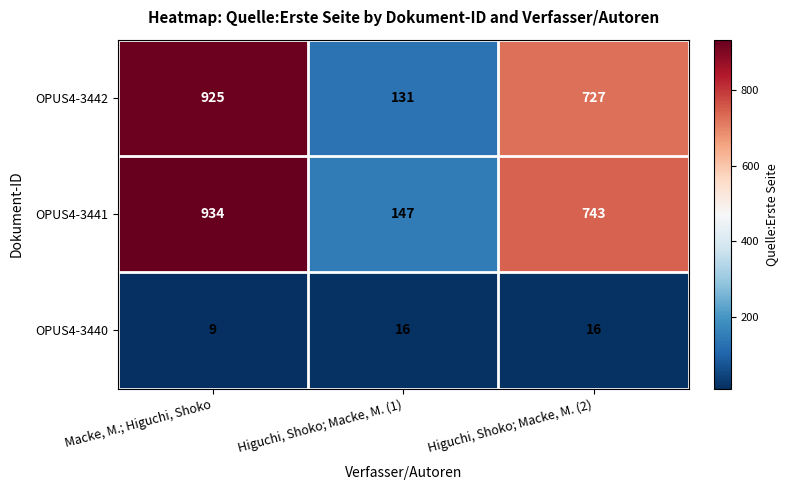

What is the maximum value for OPUS4-3441?

934